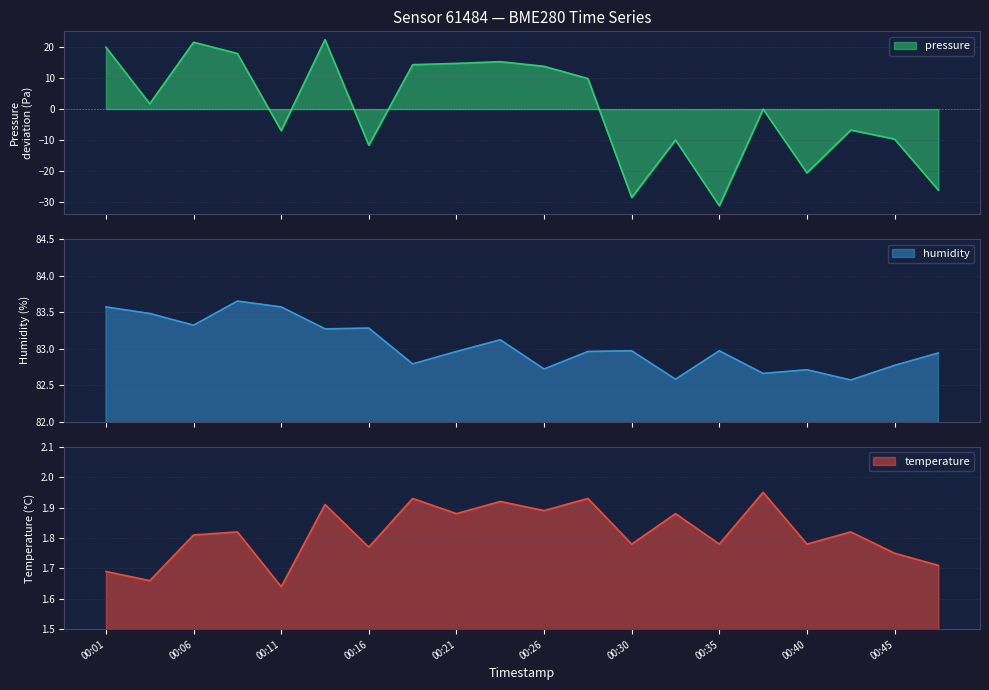

What is the value of the humidity point at the 10th from the left?

83.1